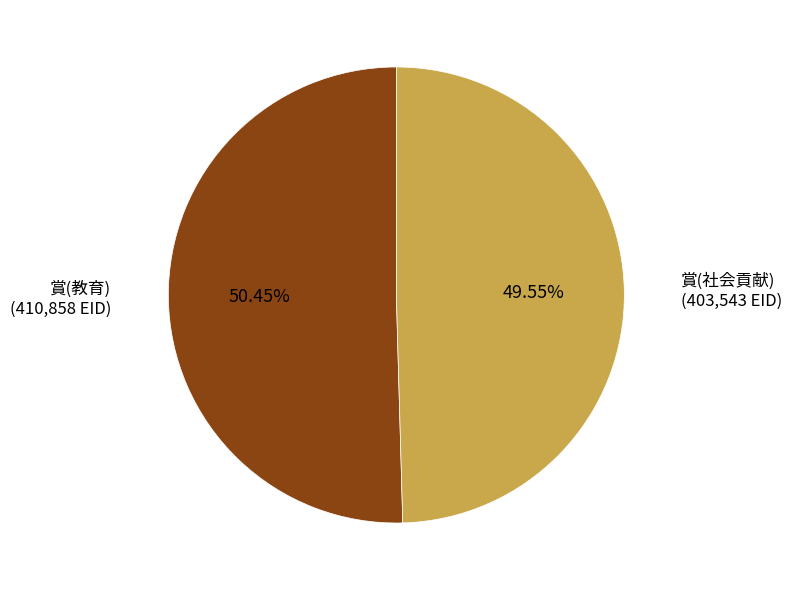

Is there a majority slice in this chart?

Yes